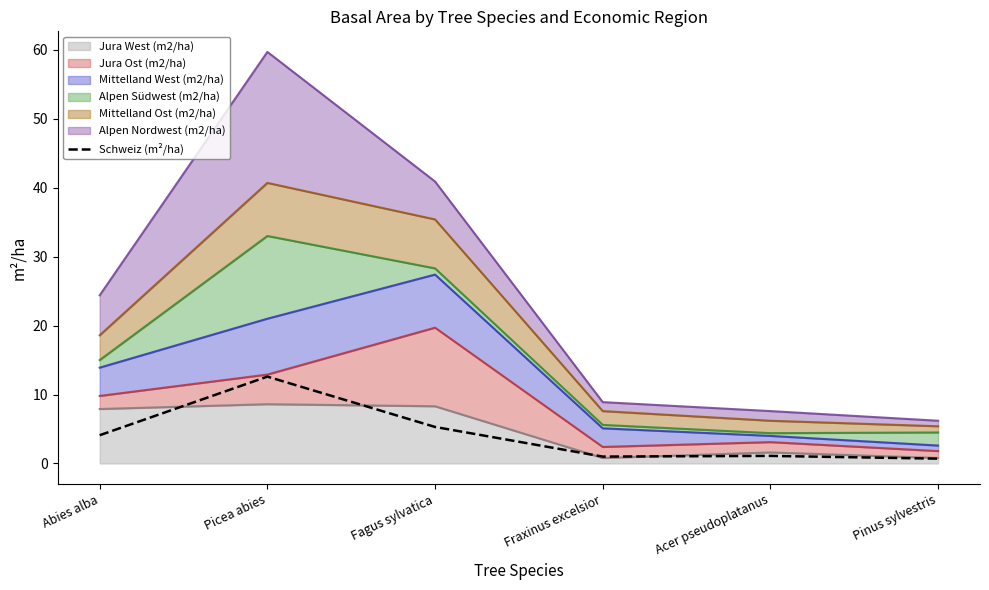

How many points are lower than both their immediate neighbors (excluding endpoints)?

1